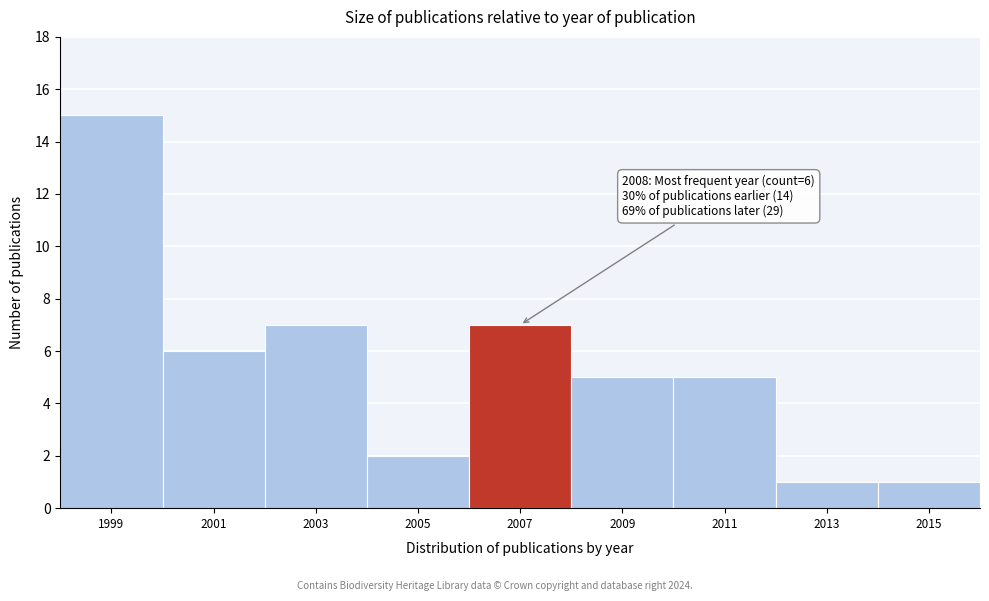

Reading left to right, list all the values displayed in this chart.

1999=15	2001=6	2003=7	2005=2	2007=7	2009=5	2011=5	2013=1	2015=1